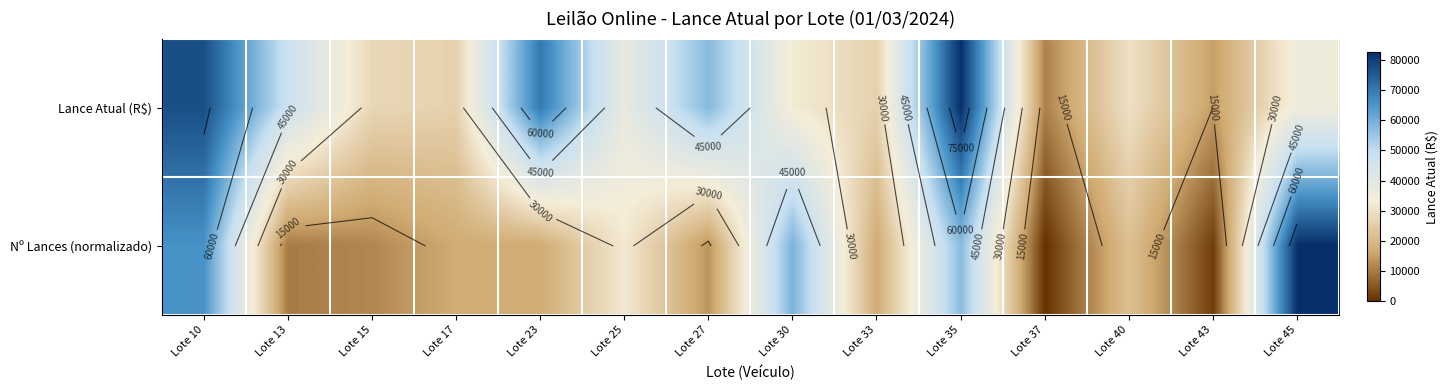

How many values in Nº Lances (normalizado) are above zero?

13